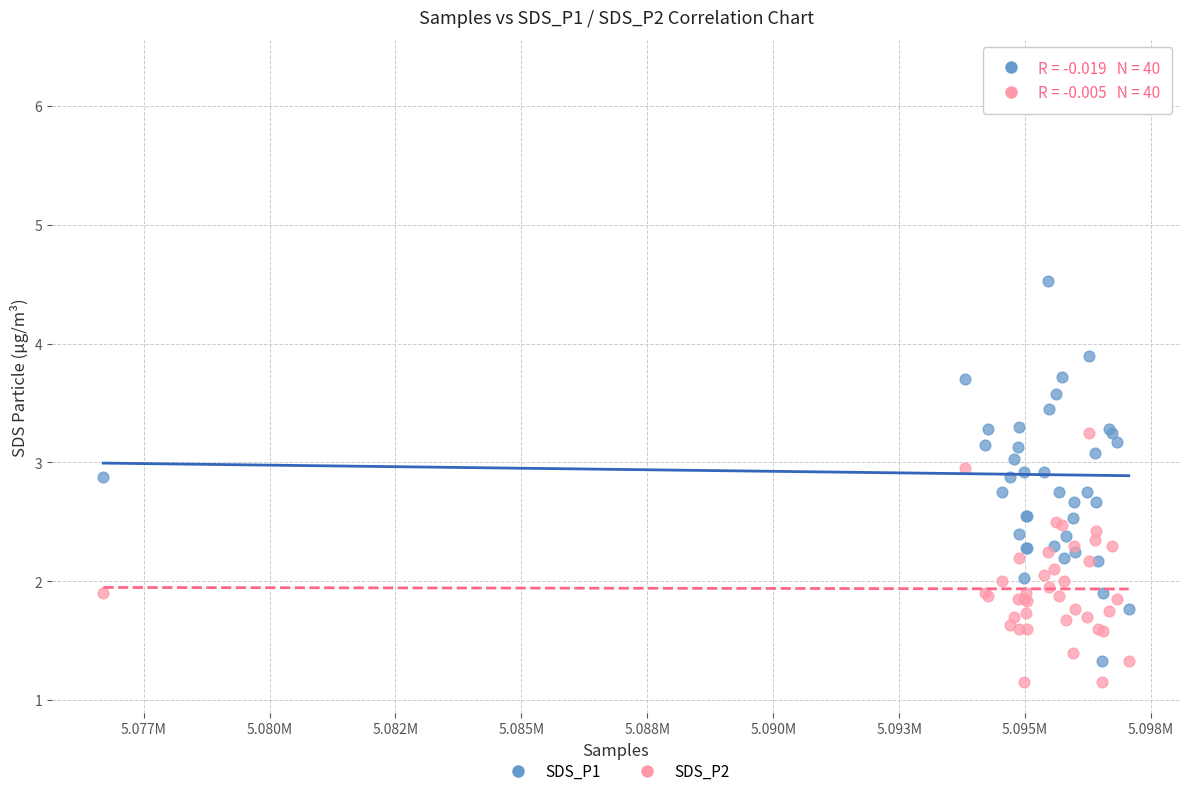

Which series has the largest Y range (max minus min)?

SDS_P1